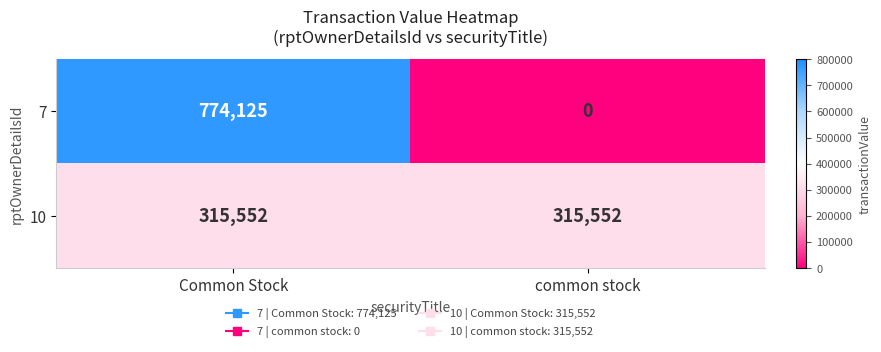

Where is 7 nearest to the value 387062?

common stock